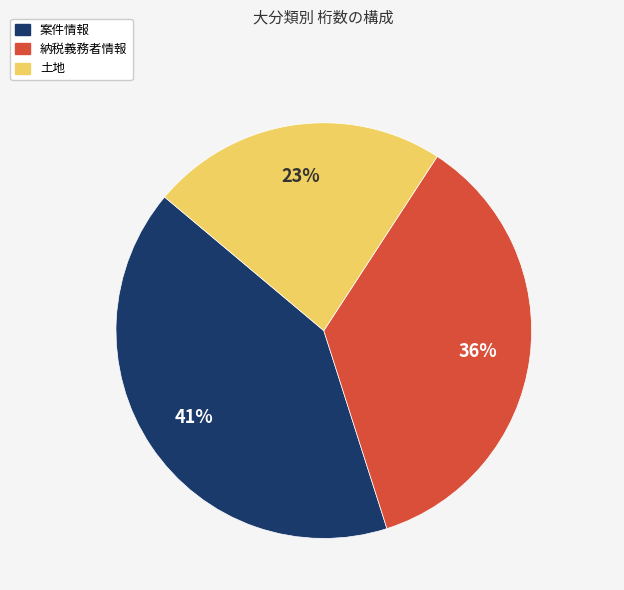

How many slices are in this pie chart?

3